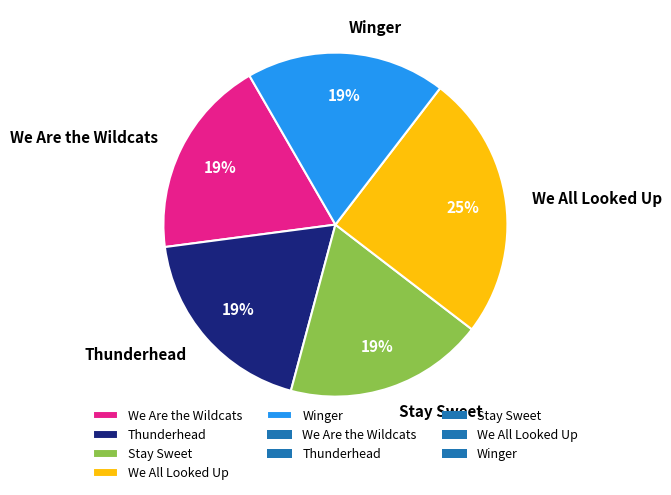

To the nearest percent, what is the difference between the largest and smallest slice percentages?

6%